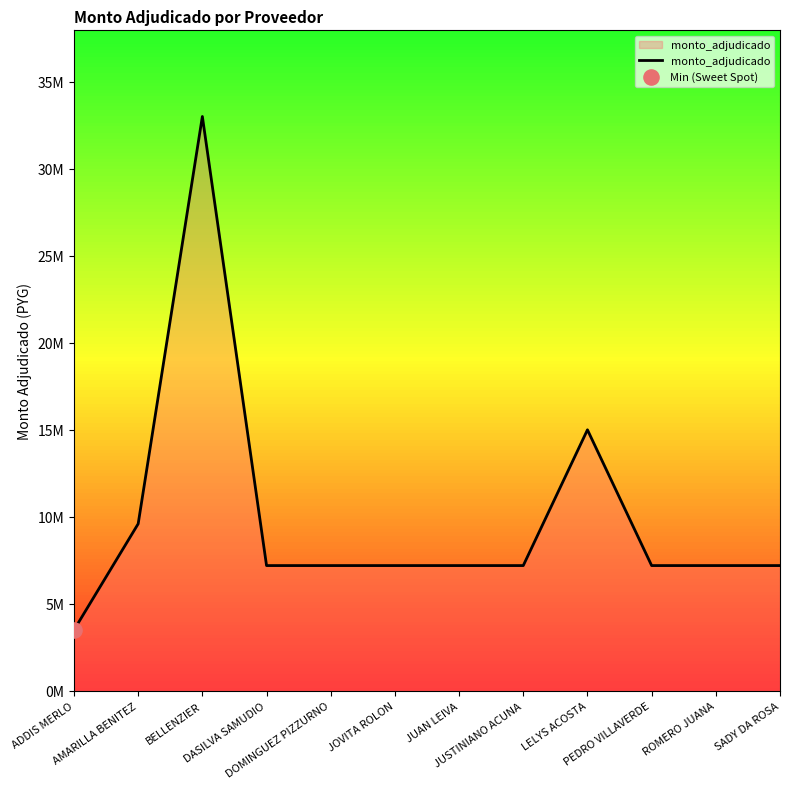

What is the change in value from LELYS ACOSTA to ROMERO JUANA?

-7800000